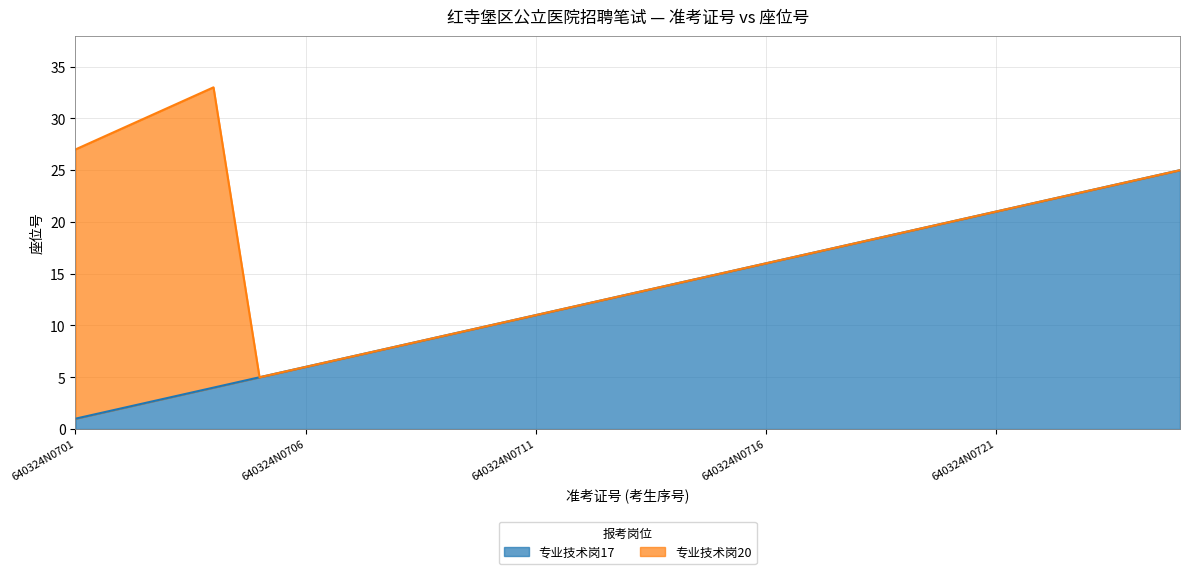

At which label does the data first exceed 13?

640324N0714